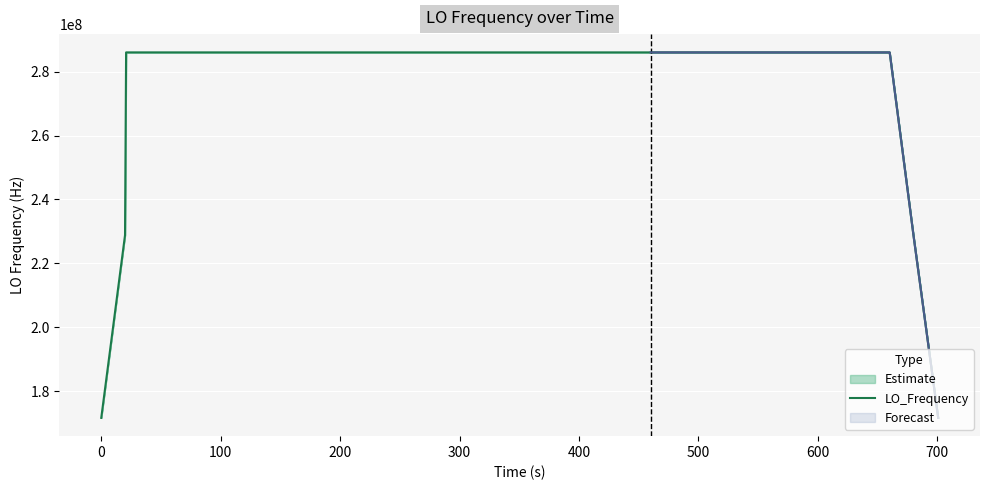

What is the smallest value displayed?

171628196.0